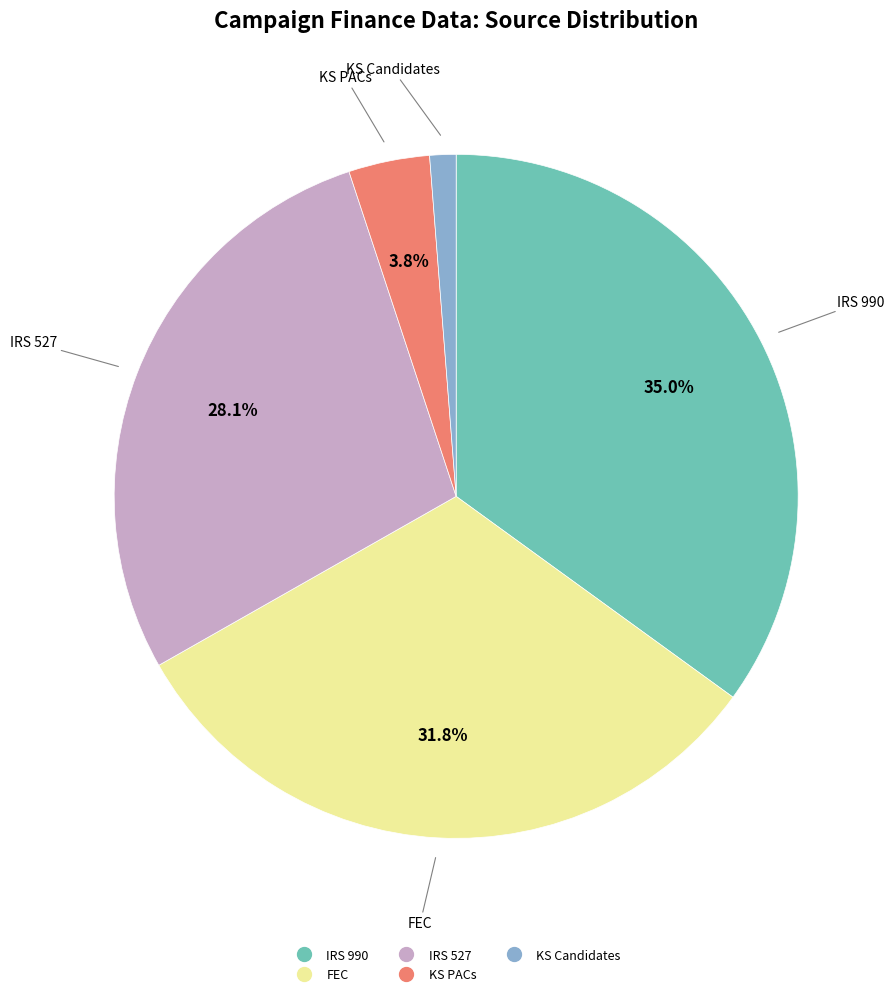

How much of the chart is everything except IRS 990?

65.0%